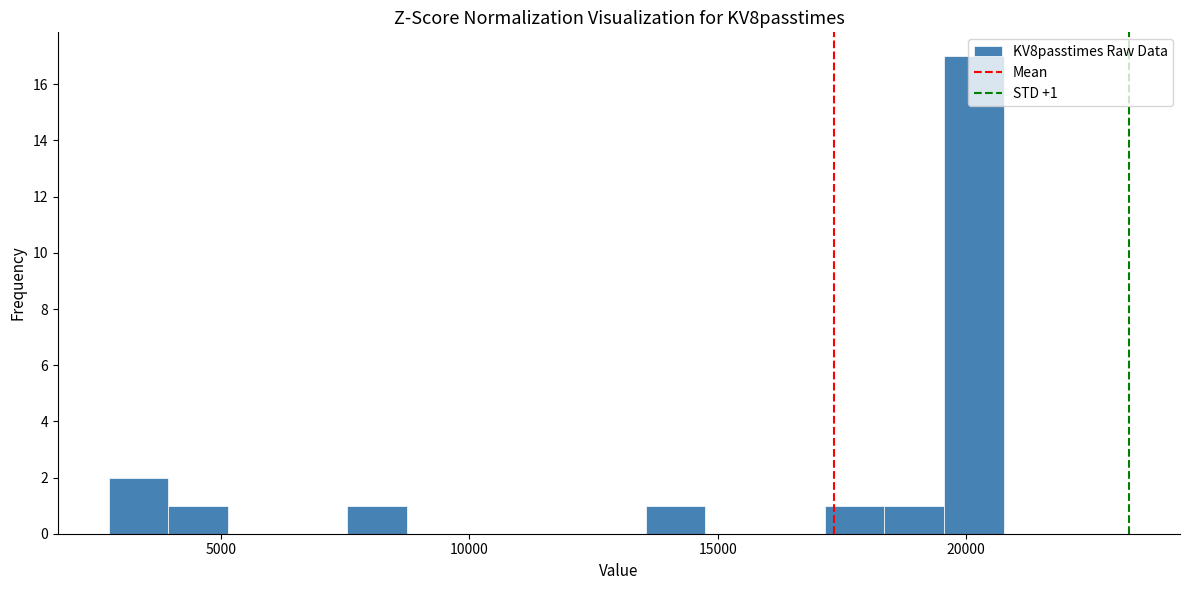

Around what value on the x-axis is the tallest bar? Give the approximate position of its centre, as read against the axis.

20000